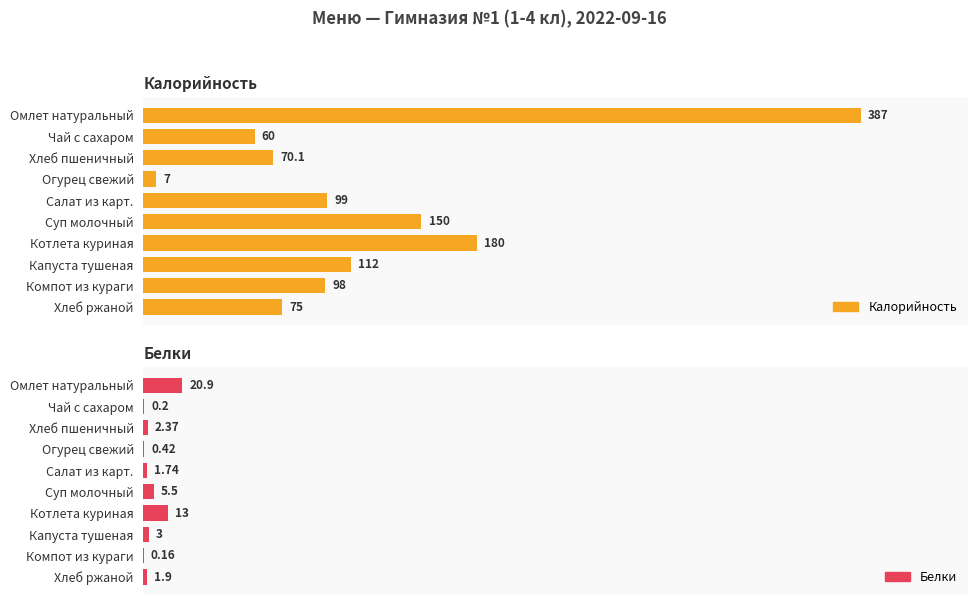

Between 100 and 150, which series saw the biggest shift?

Калорийность